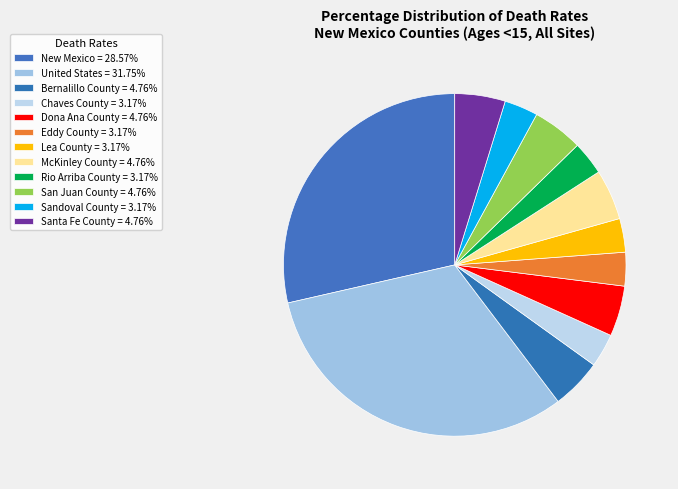

How many segments does this pie chart have?

12